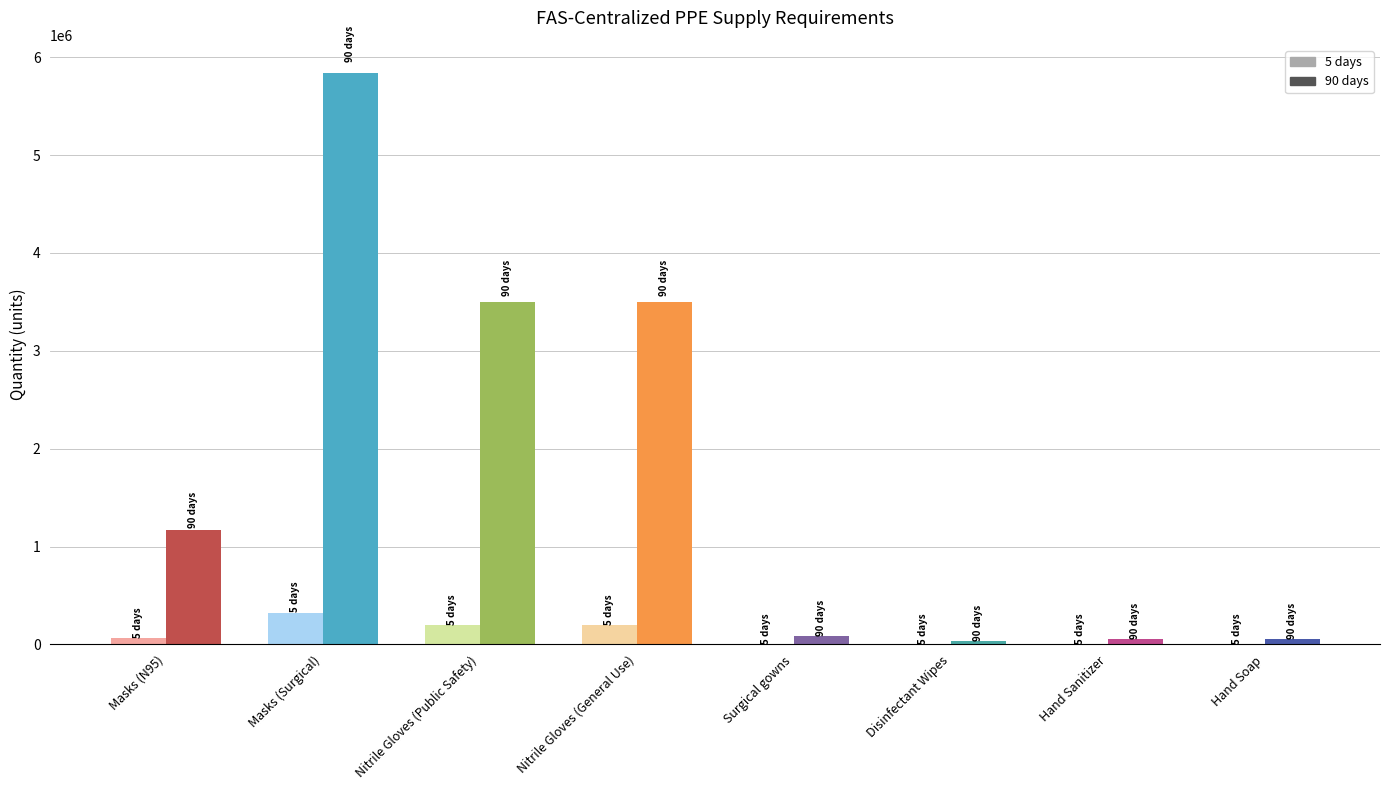

True or false: 60 days has a value of 17718.7 at Disinfectant Wipes.

False